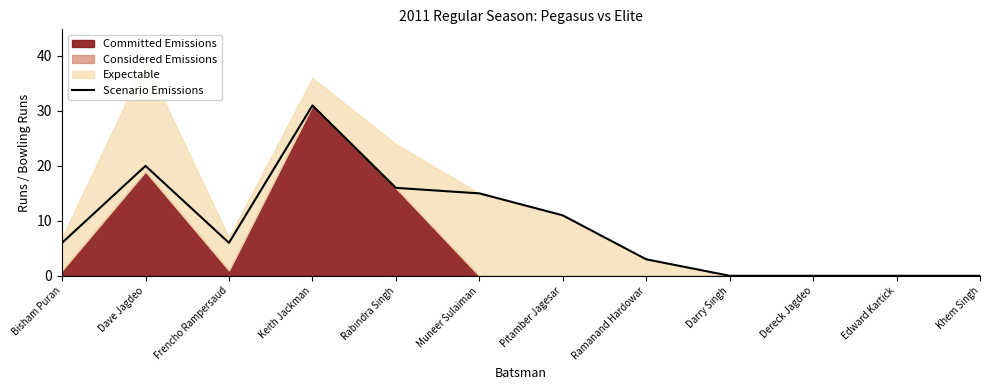

What is the change in value from Ramanand Hardowar to Khem Singh?

-3